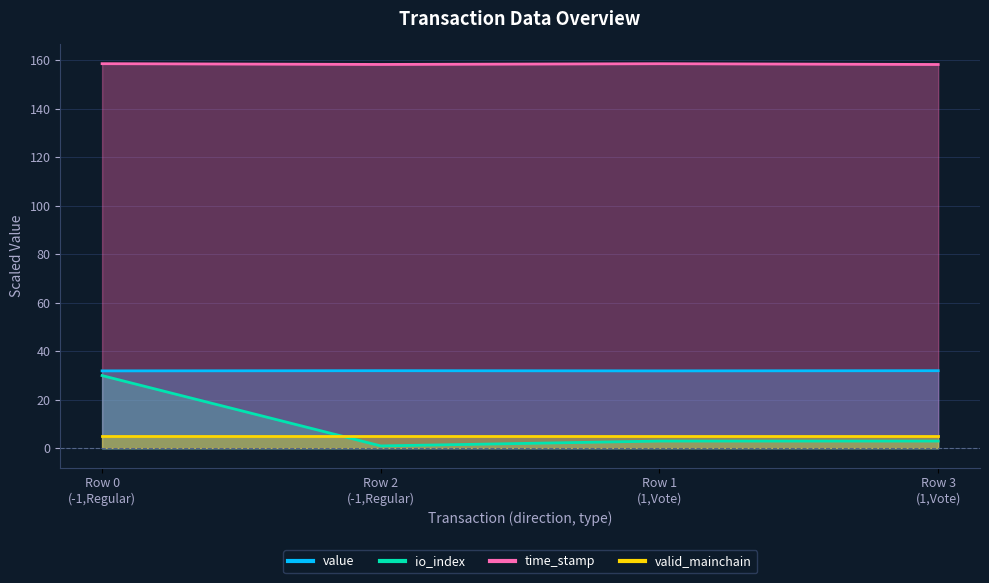

How many data points in io_index are above 3?

1